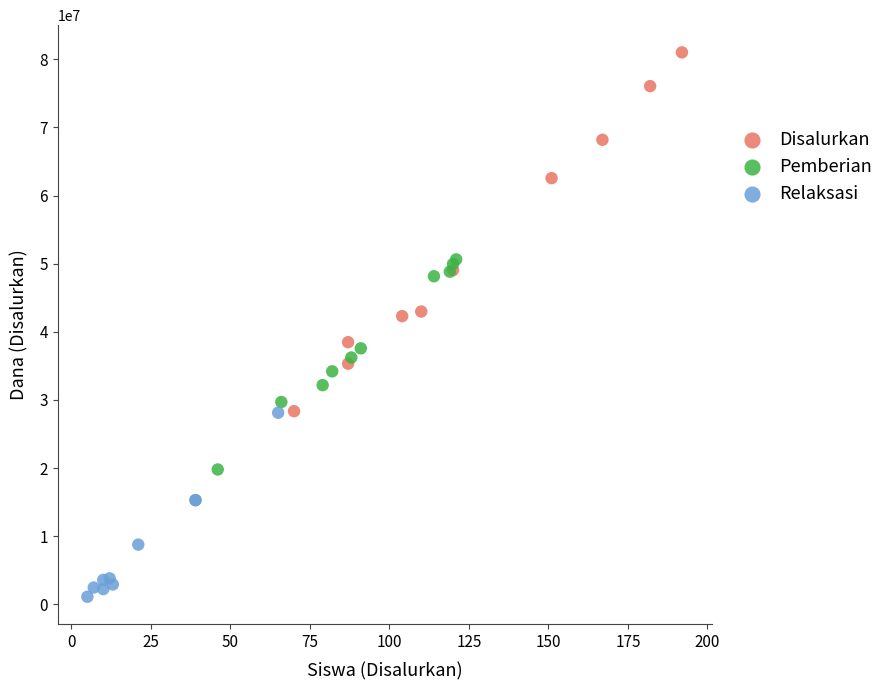

What are all the series names shown in the legend?

Disalurkan, Pemberian, Relaksasi